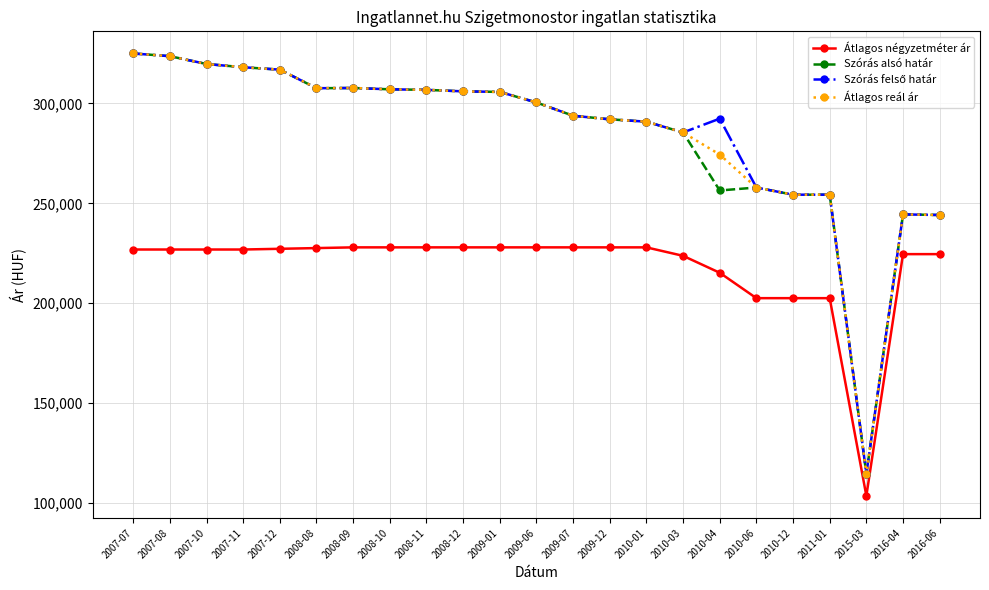

What value does the Átlagos négyzetméter ár series have at 2009-12, to the nearest 100?

228000